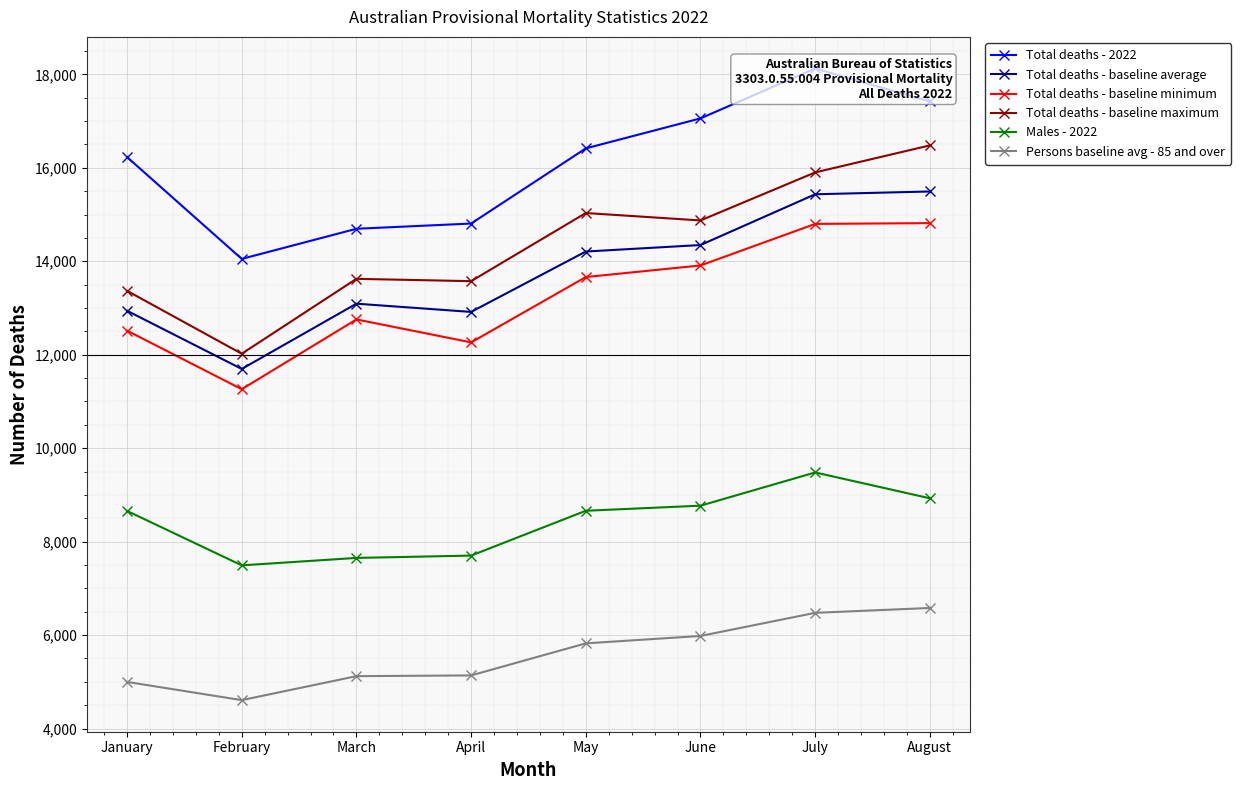

True or false: Persons baseline avg - 85 and over and Total deaths - 2022 cross at least once.

False